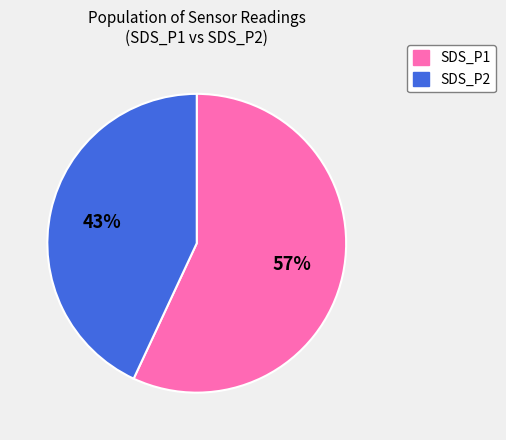

True or false: SDS_P1 accounts for 65% of the total.

False